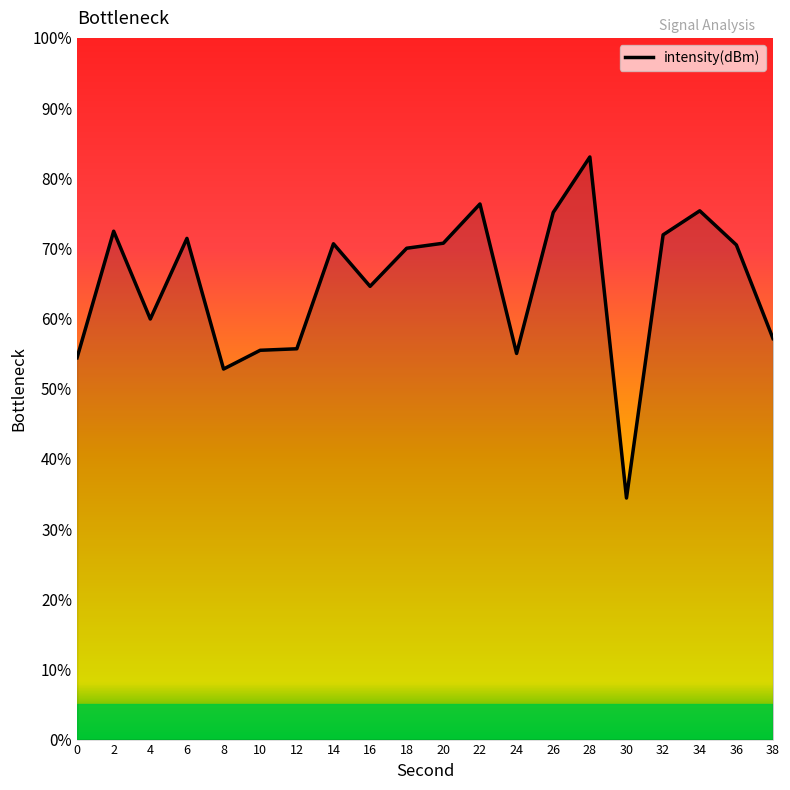

What is the ratio of the value at 24 to the value at 30?

1.6